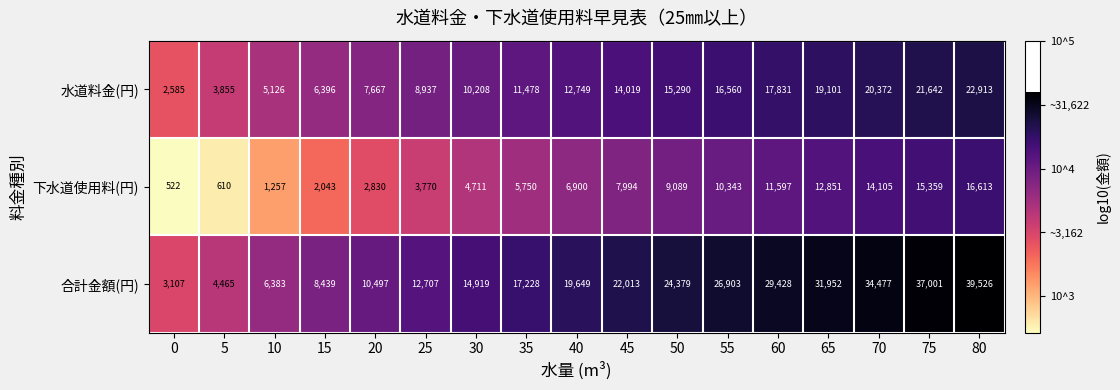

Count the number of categories in the chart.

17